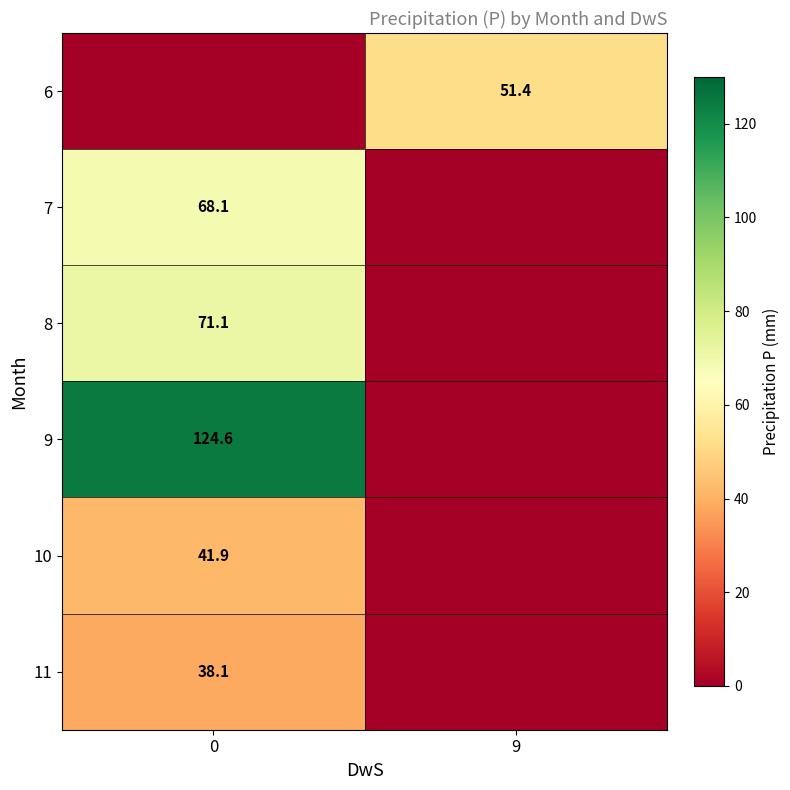

What is the total value across all series at 9?

51.4